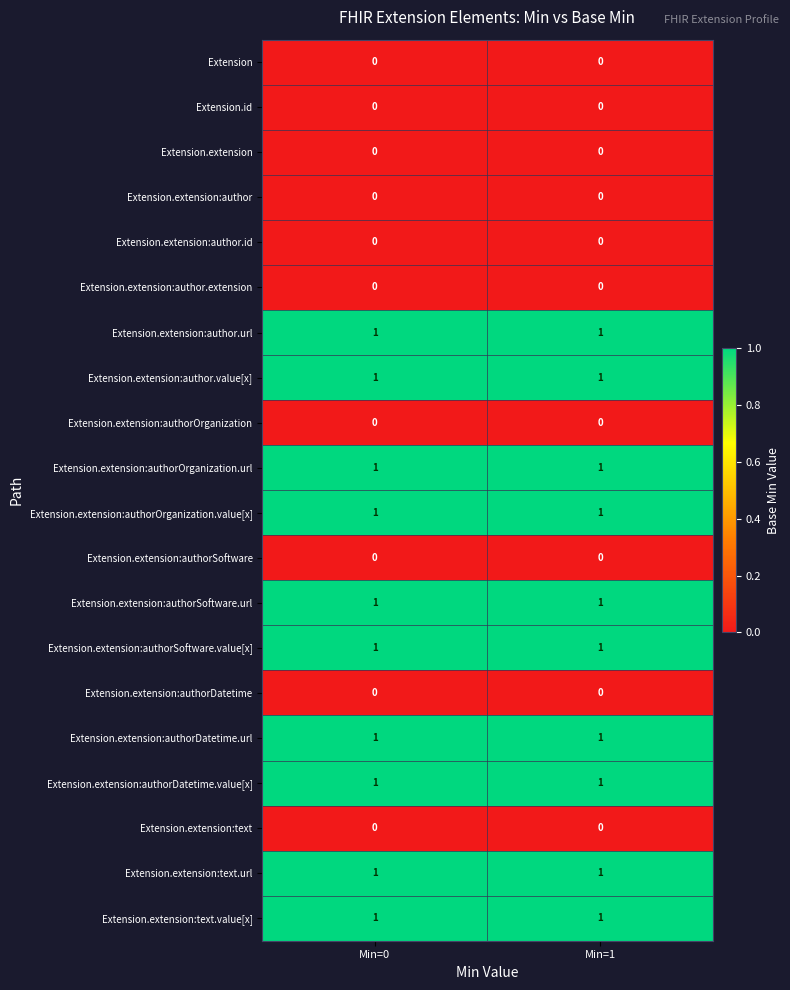

True or false: Extension.extension:authorDatetime has a value of 0 at Min=1.

True